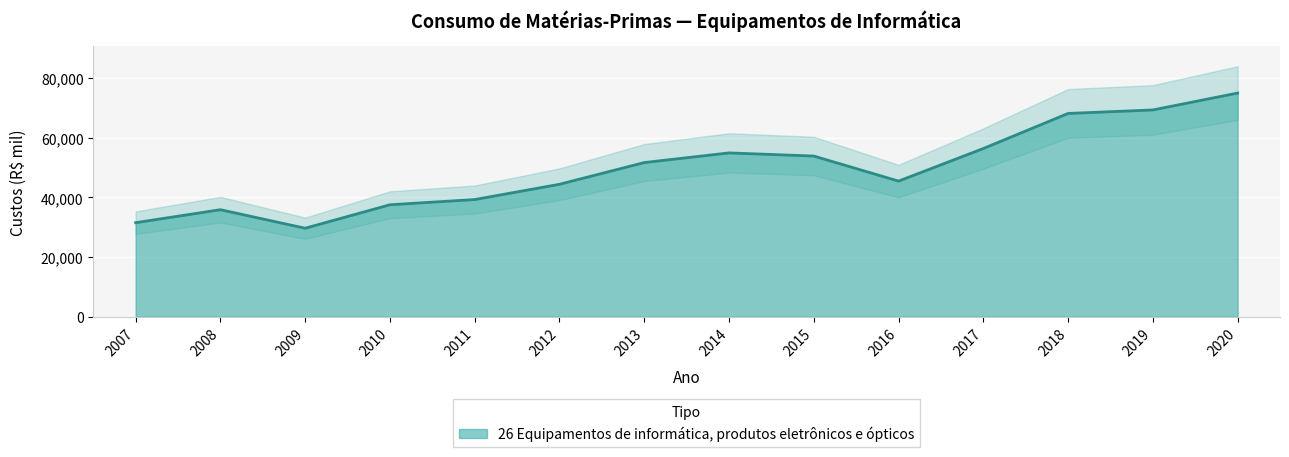

Rank the categories by value from highest to lowest.

2020, 2019, 2018, 2017, 2014, 2015, 2013, 2016, 2012, 2011, 2010, 2008, 2007, 2009